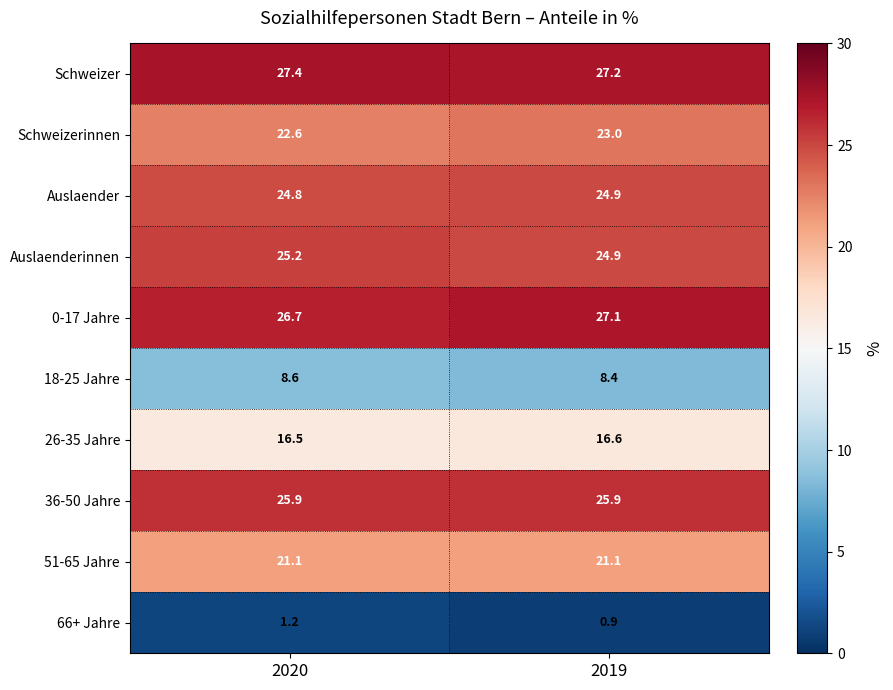

What value does the Schweizer series have at 2020?

27.4